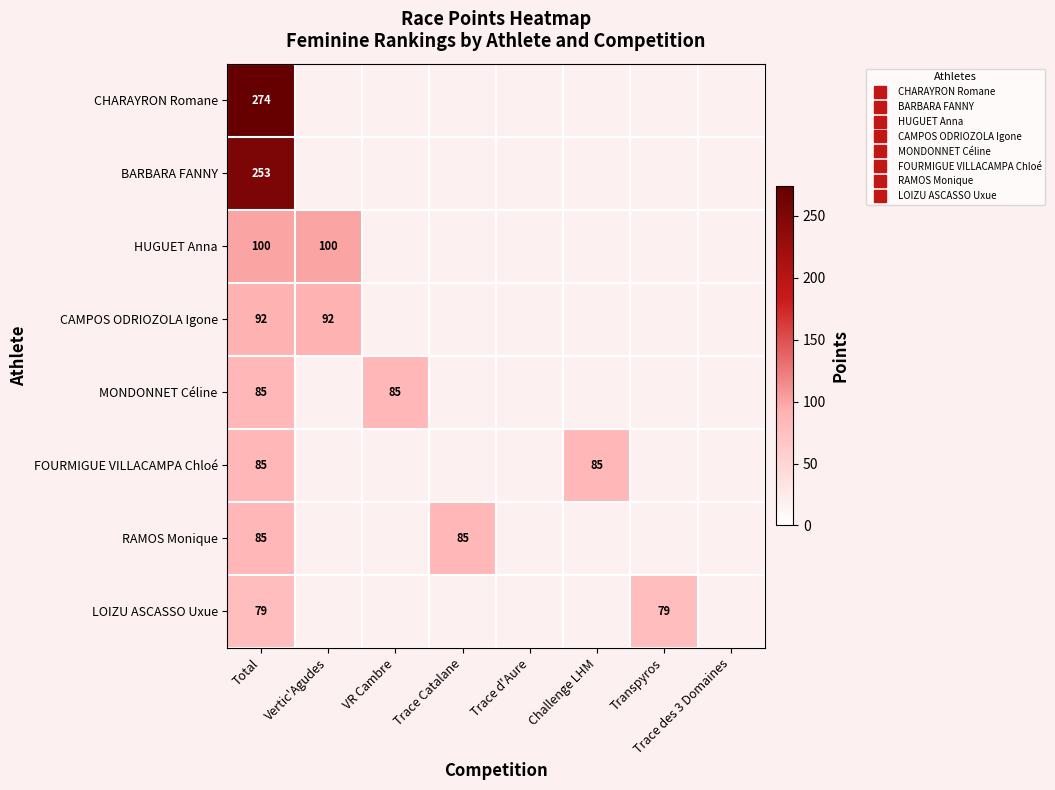

List the series in order of their overall mean, highest first.

CHARAYRON Romane, BARBARA FANNY, HUGUET Anna, CAMPOS ODRIOZOLA Igone, MONDONNET Céline, FOURMIGUE VILLACAMPA Chloé, RAMOS Monique, LOIZU ASCASSO Uxue